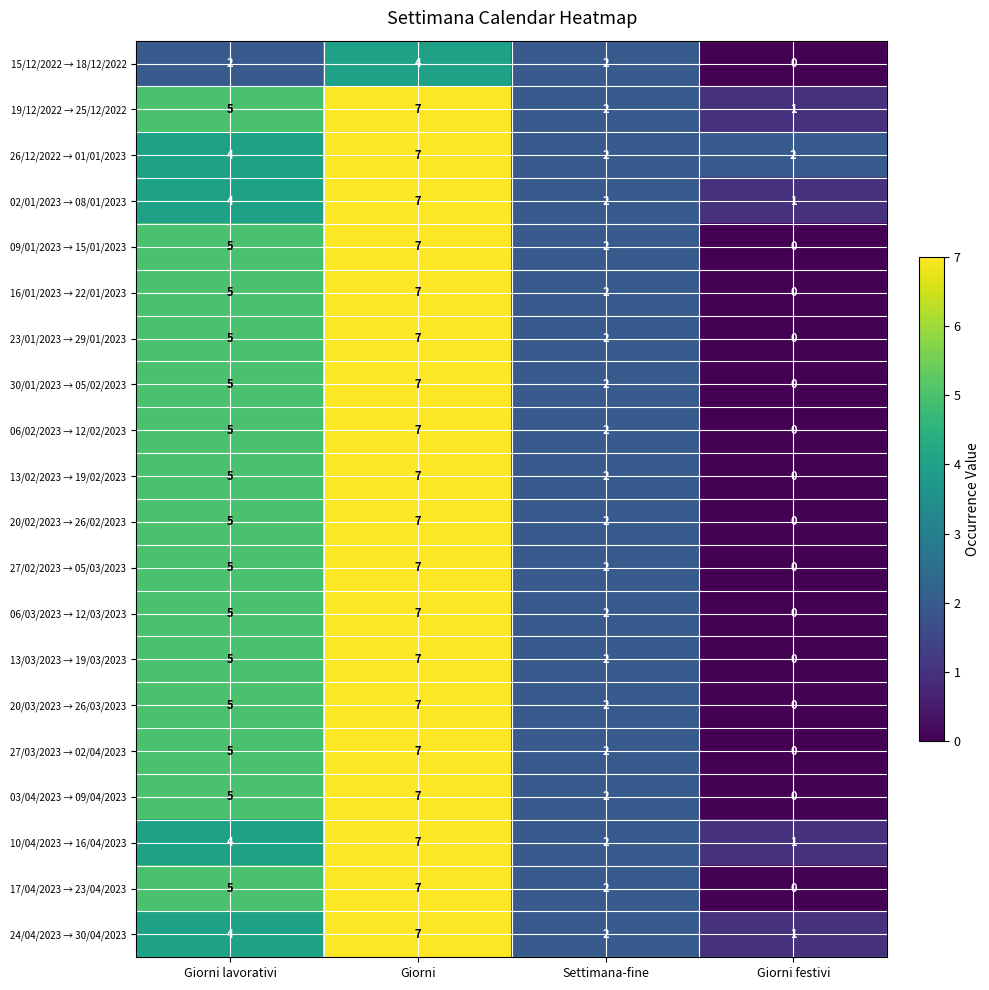

What is the difference between the highest and lowest values at Giorni lavorativi?

3